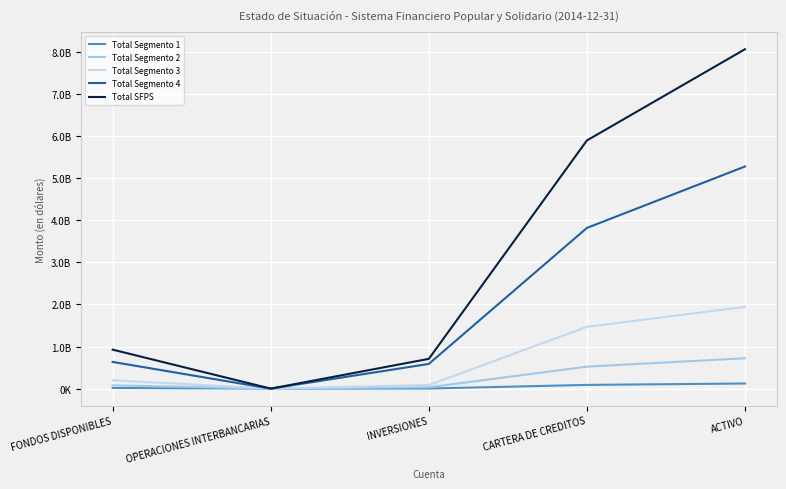

The Total SFPS series shows 5895095216.6 at CARTERA DE CREDITOS. True or false?

True